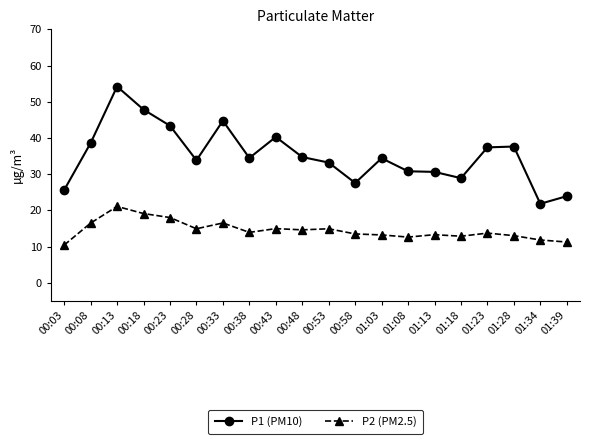

Read the P2 (PM2.5) value at 01:03.

13.2